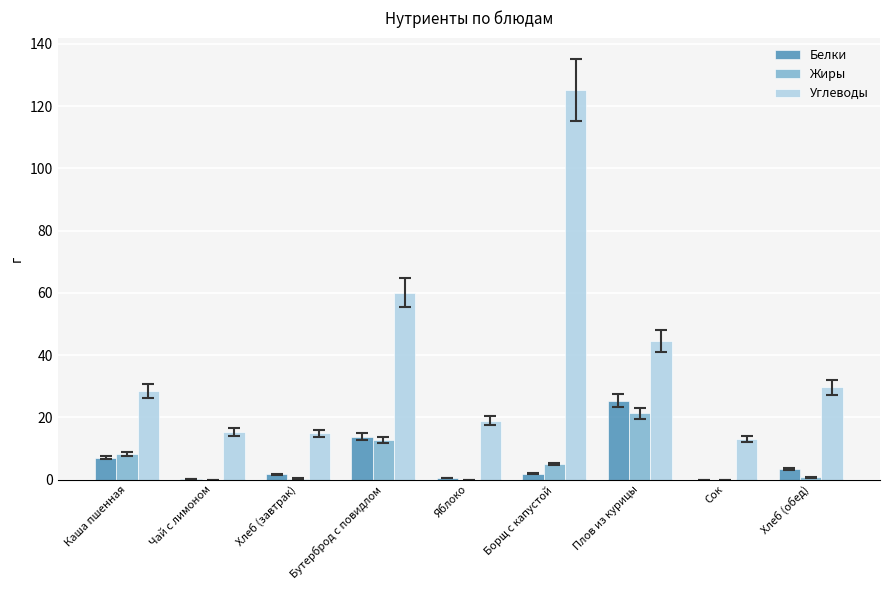

What is the sum of all Белки values?

53.7